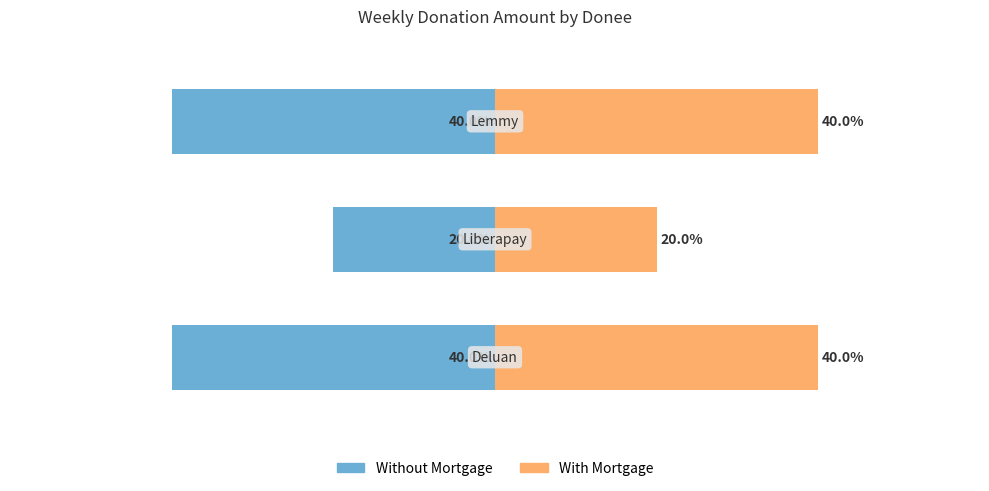

Which has a higher value, 2 or 1?

1